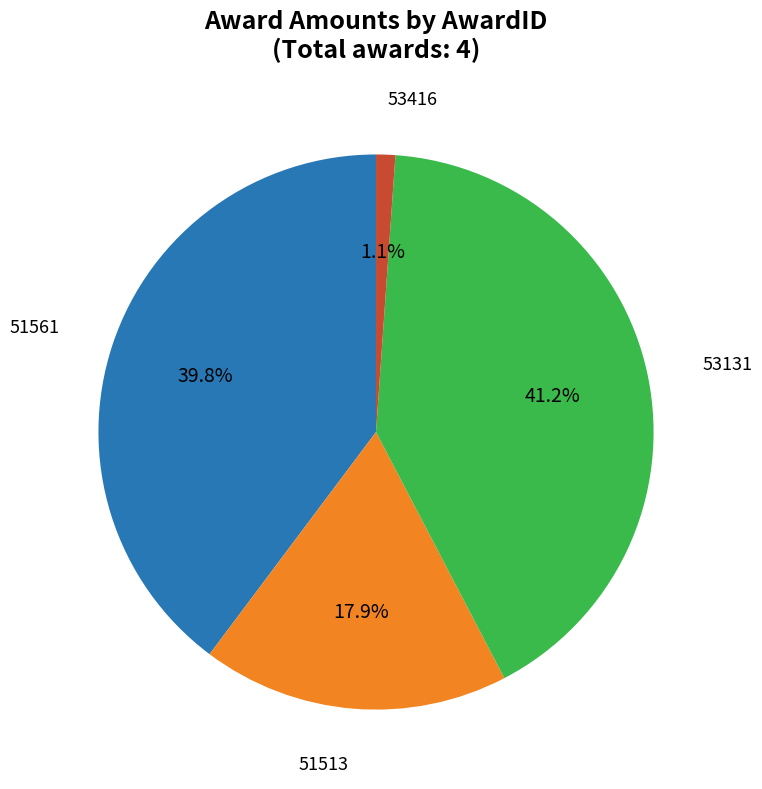

Is there a majority slice in this chart?

No